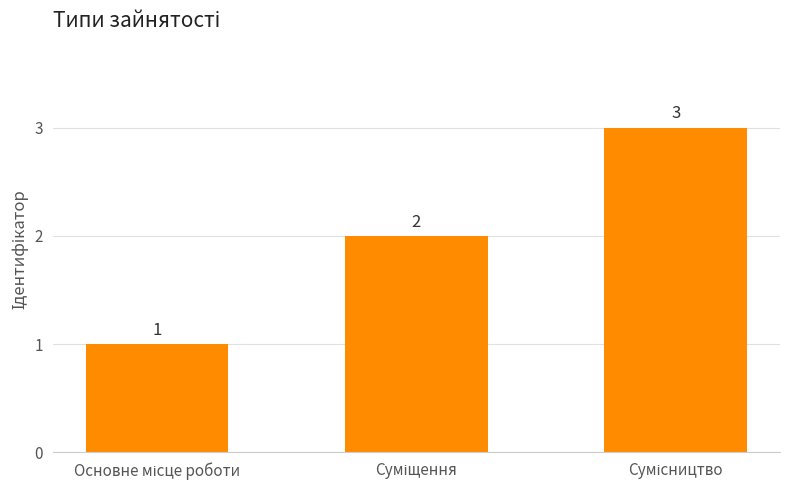

What is the value of the 3rd bar from the left?

3